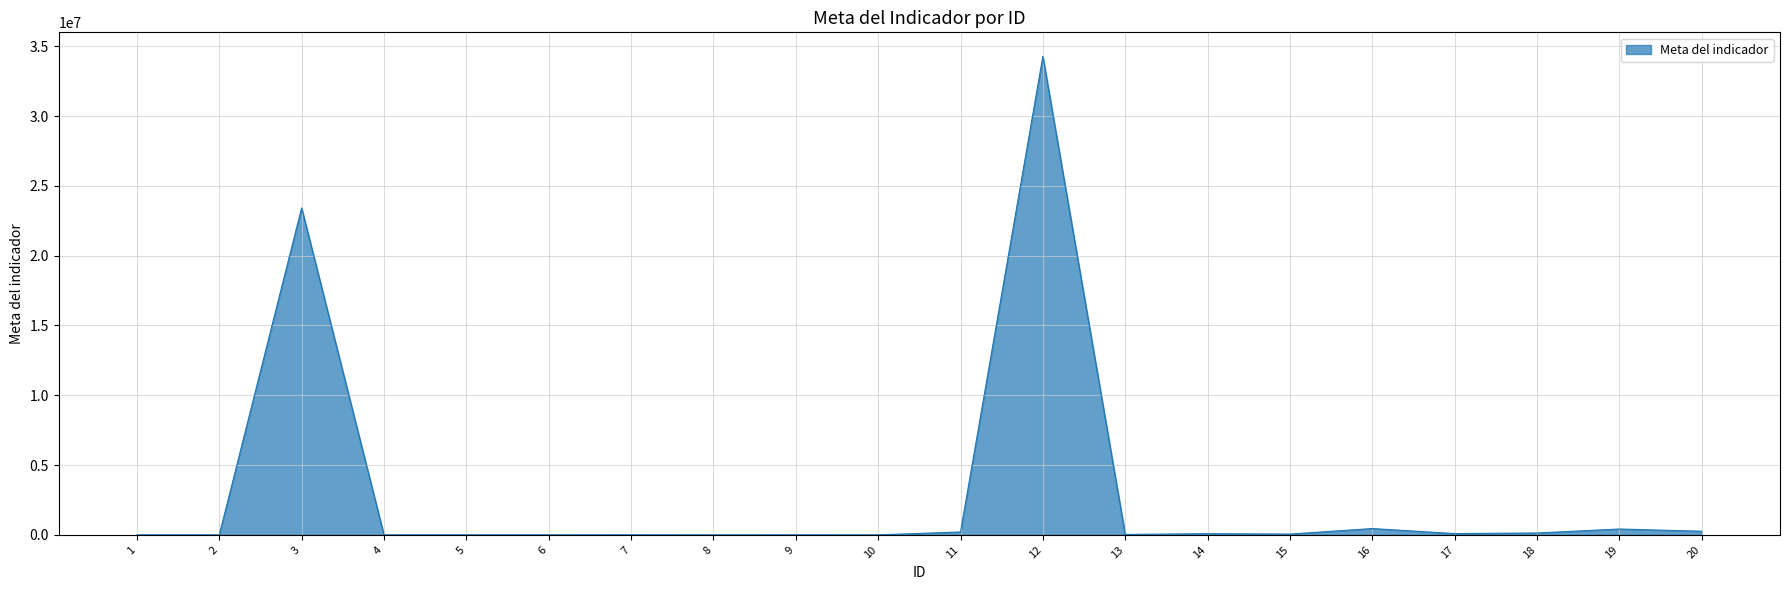

What is the greatest value displayed?

34283857